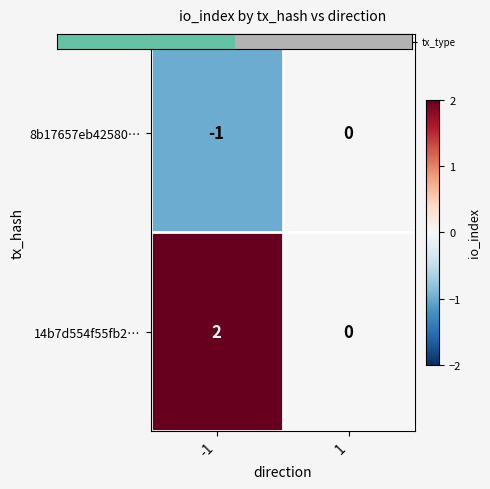

Reading right to left, extract all data points from this chart.

8b17657eb42580…: 0	-1
14b7d554f55fb2…: 0	2